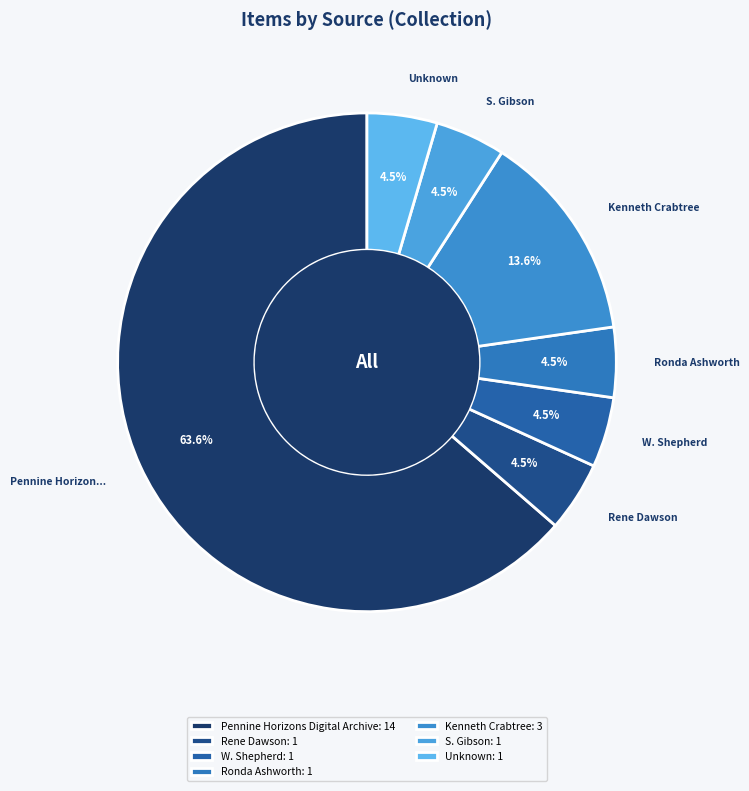

To the nearest percent, what is the combined percentage of W. Shepherd and Pennine Horizons Digital Archive?

68%